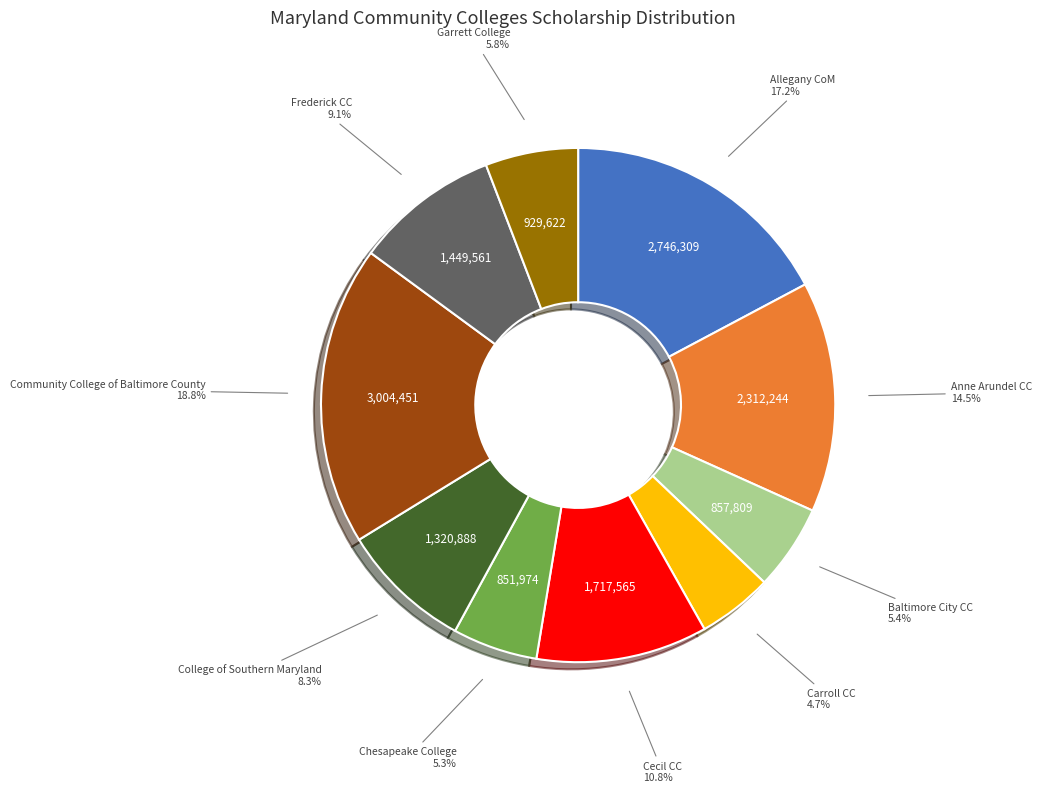

Does any single category account for the majority?

No